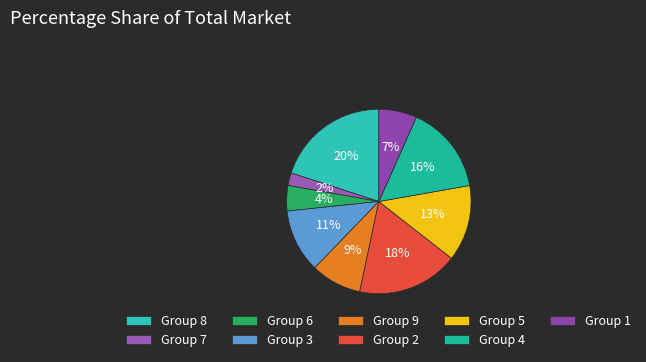

What is the largest slice in the pie chart?

Group 8